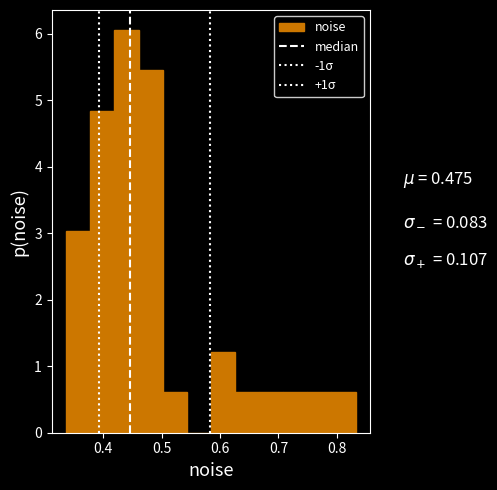

Over which range of the x-axis is the bar tallest?

0.42 to 0.46